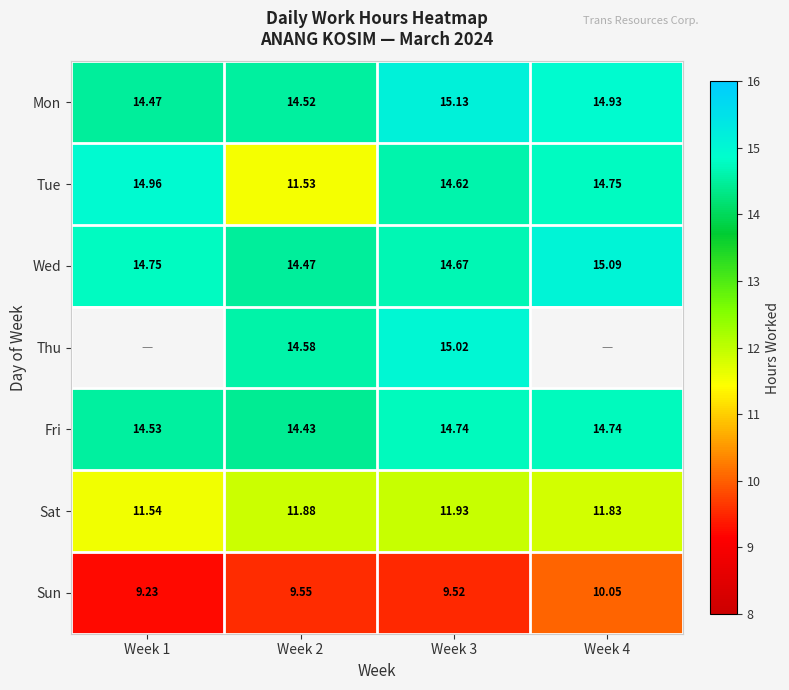

How many Wed values are between 14 and 15?

3